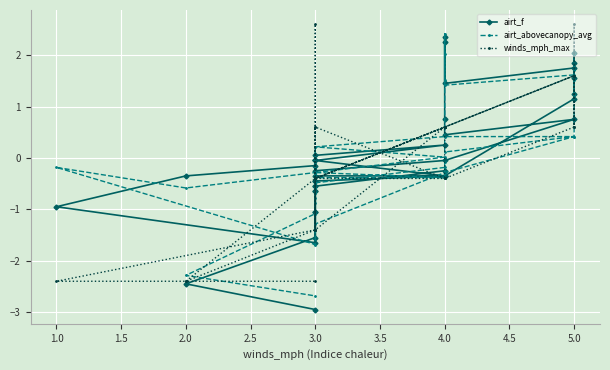

What is the maximum value for airt_abovecanopy_avg?

2.4